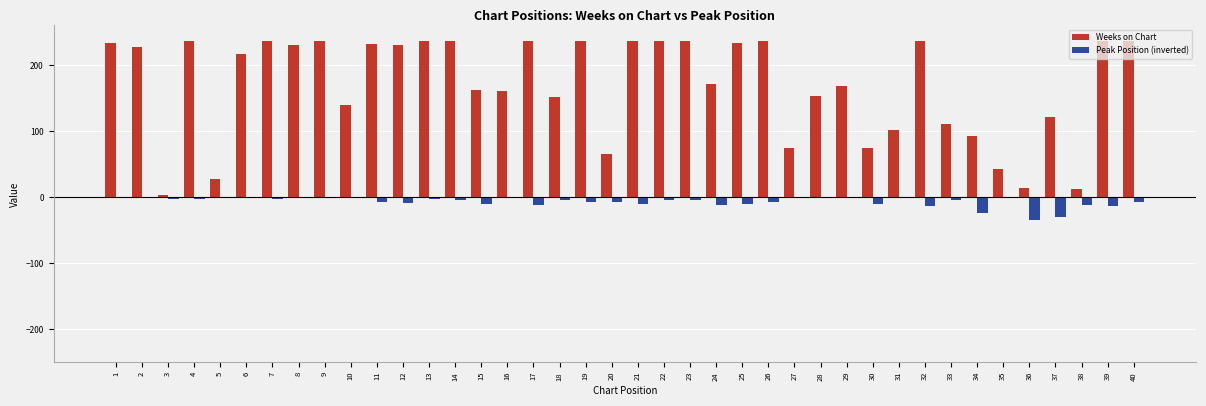

What is the sum of all Peak Position (inverted) values?

-291